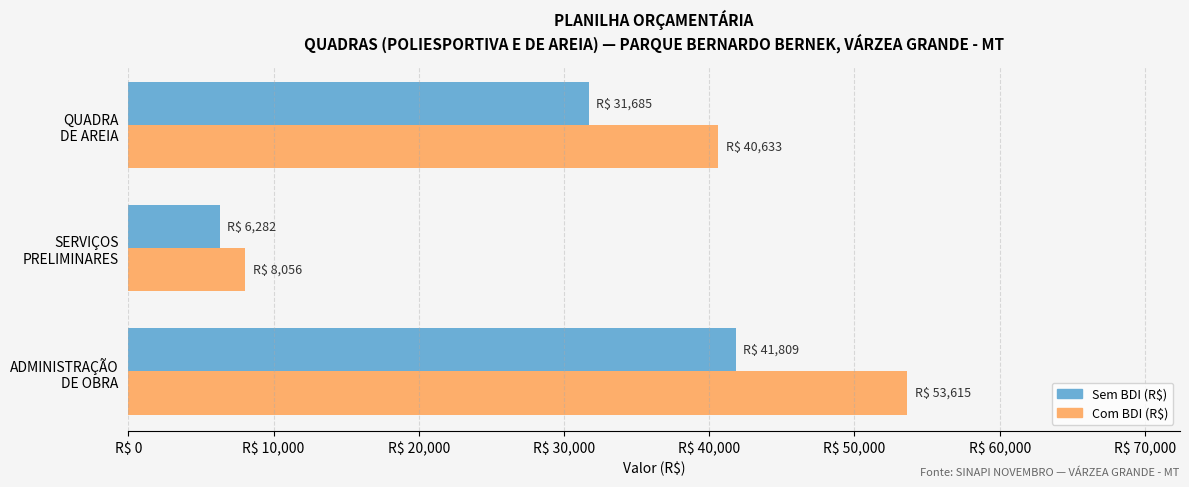

At which label does Com BDI (R$) reach its minimum?

SERVIÇOS
PRELIMINARES